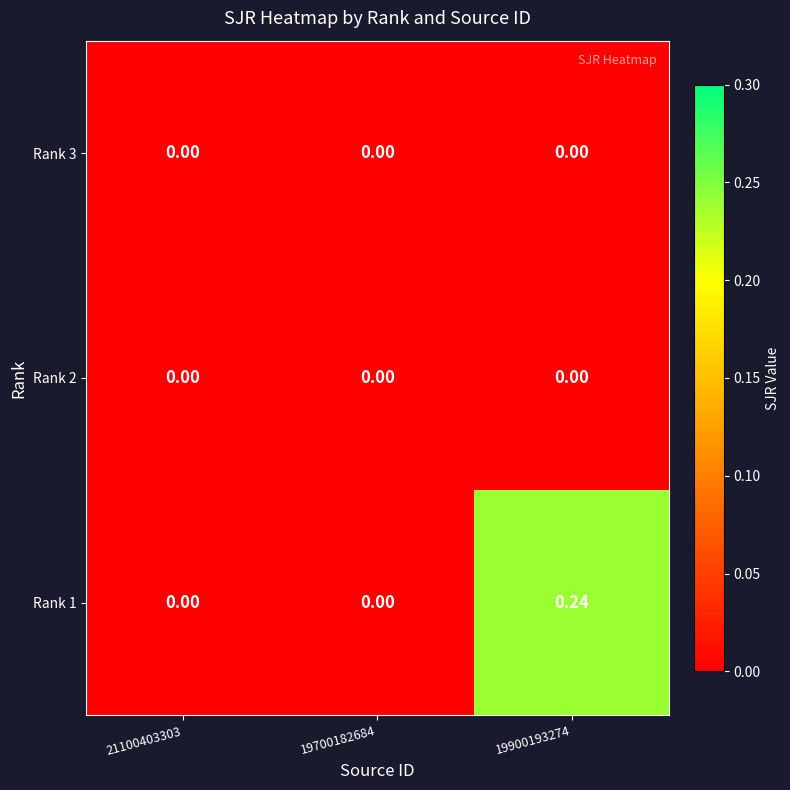

At which category is the sum across all series the highest?

19900193274